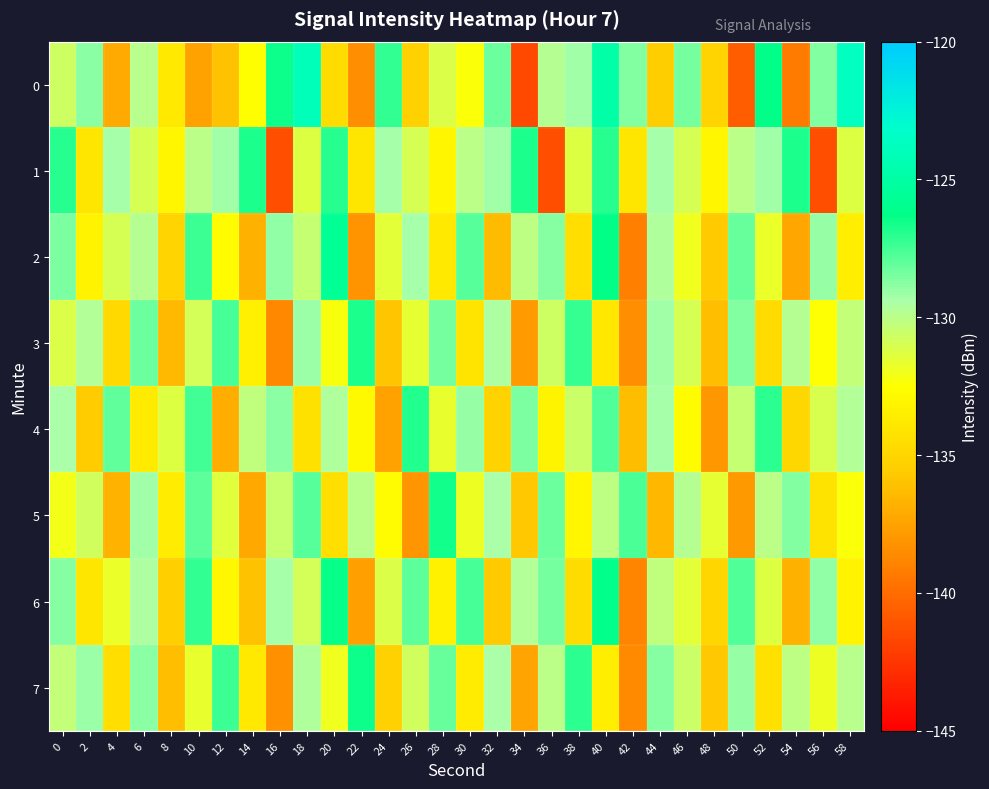

At 26, list the series in order from smallest to largest.

5, 0, 3, 1, 7, 2, 6, 4